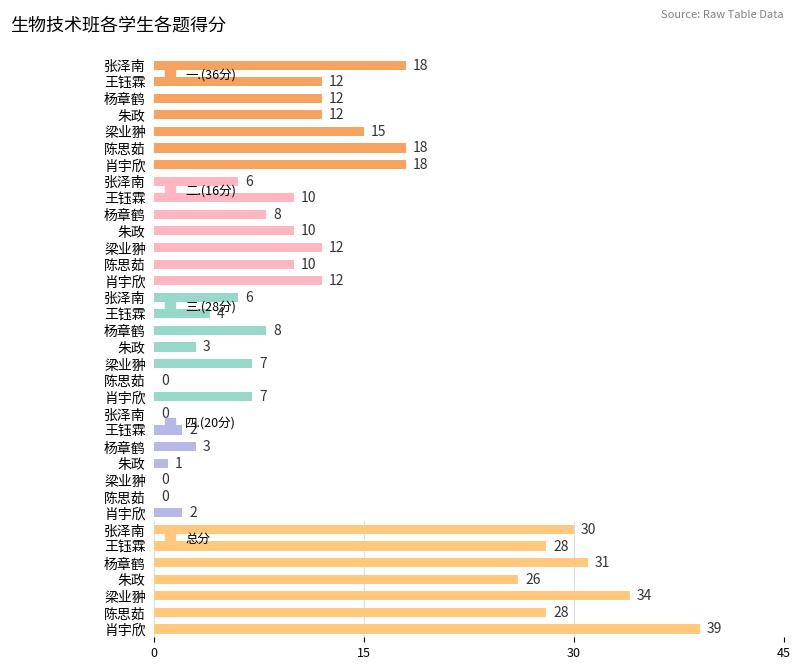

The value of 总分 at 肖宇欣 is 68. True or false?

False